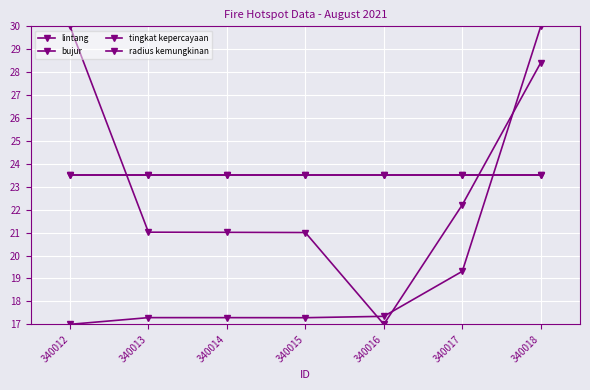

What is the value of the bujur point at the 5th from the left?

17.0